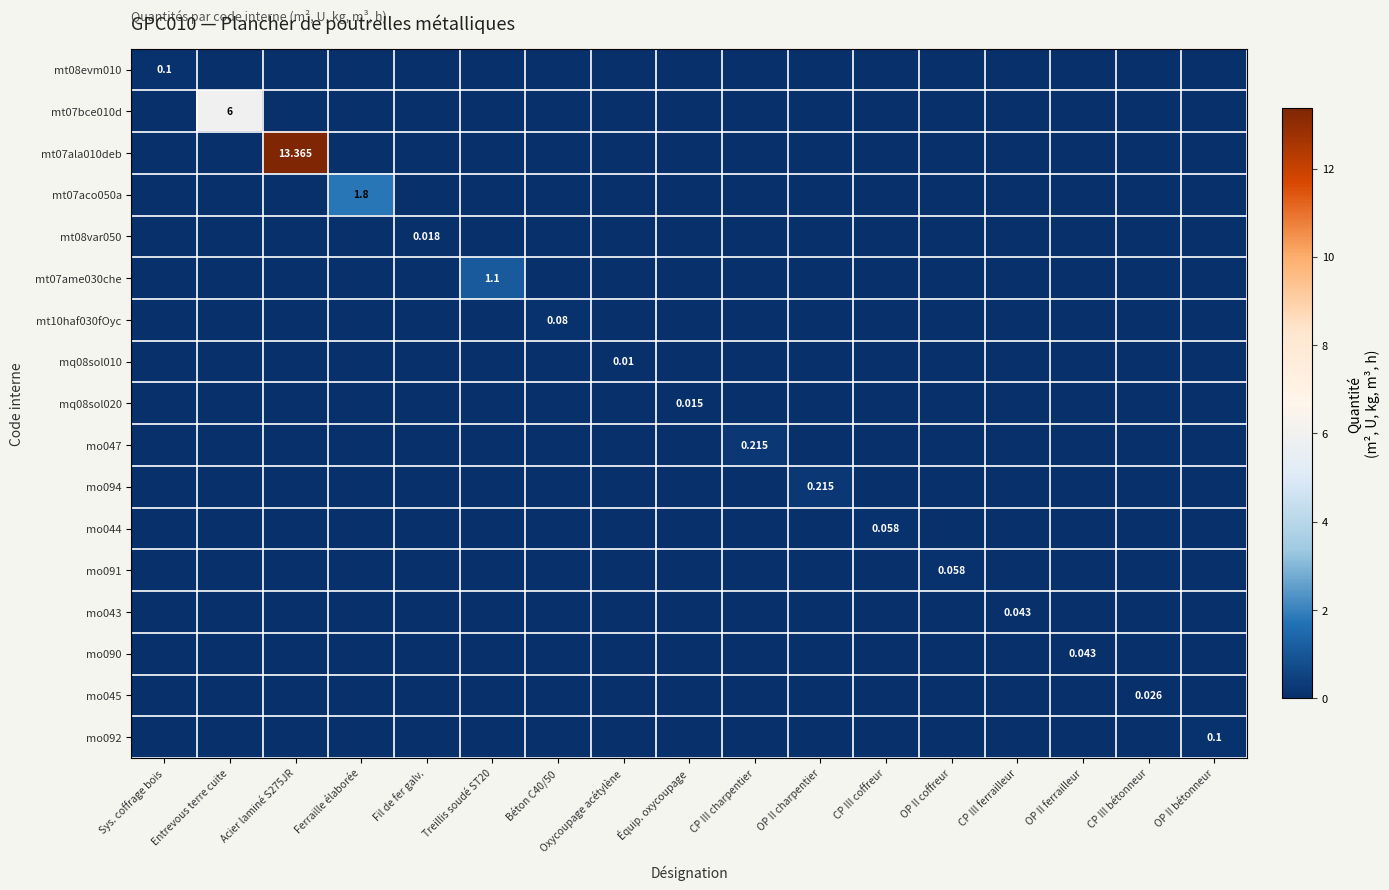

Rank the series at OP II ferrailleur from highest to lowest value.

mo090, mt08evm010, mt07bce010d, mt07ala010deb, mt07aco050a, mt08var050, mt07ame030che, mt10haf030fOyc, mq08sol010, mq08sol020, mo047, mo094, mo044, mo091, mo043, mo045, mo092